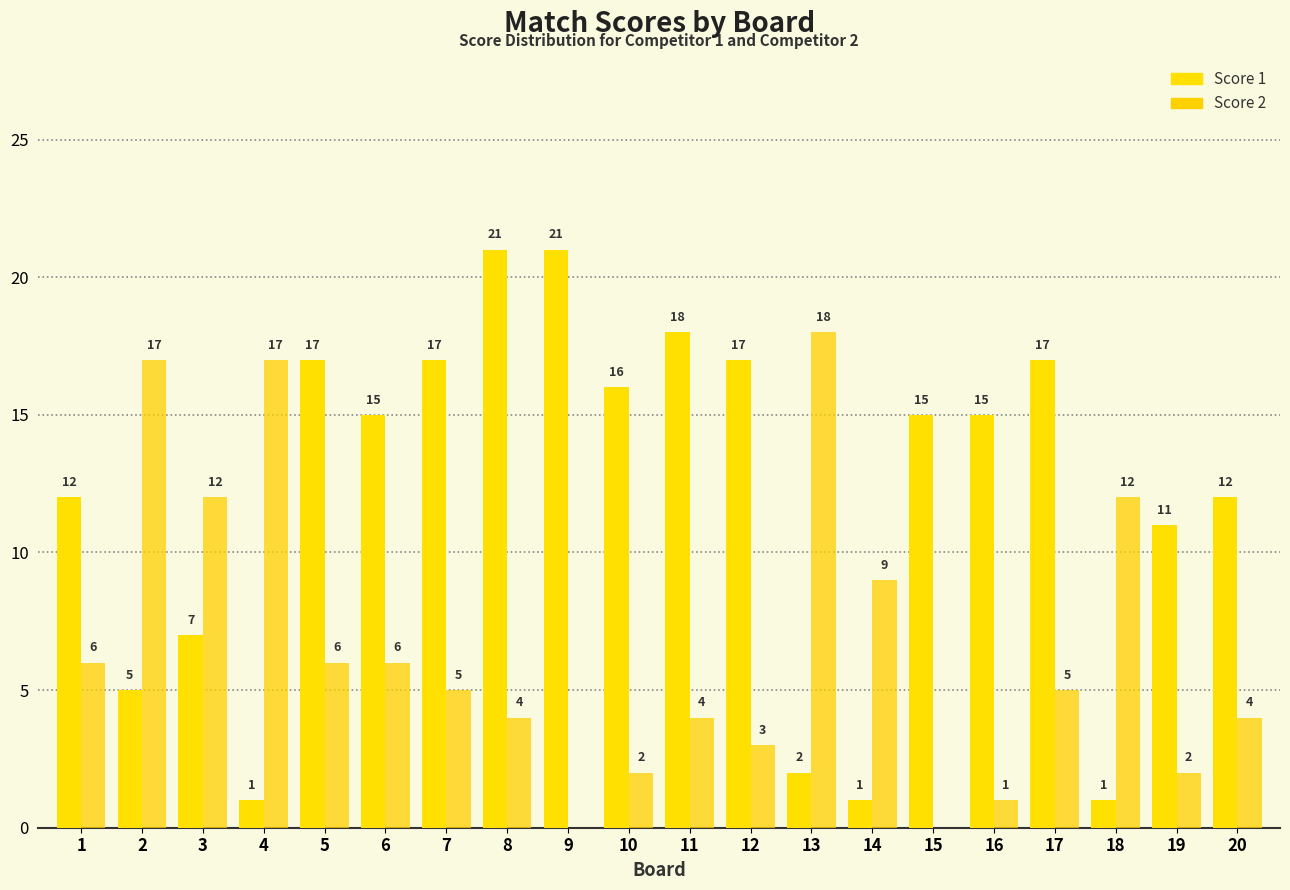

At 8, list the series in order from largest to smallest.

Score 1, Score 2